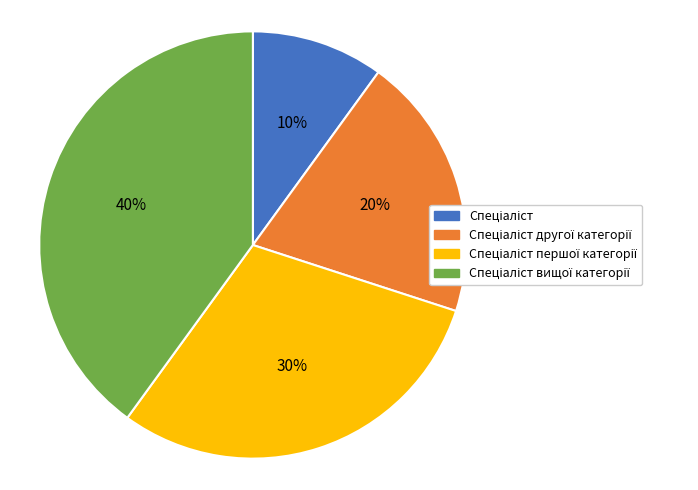

Count the number of slices in the pie.

4